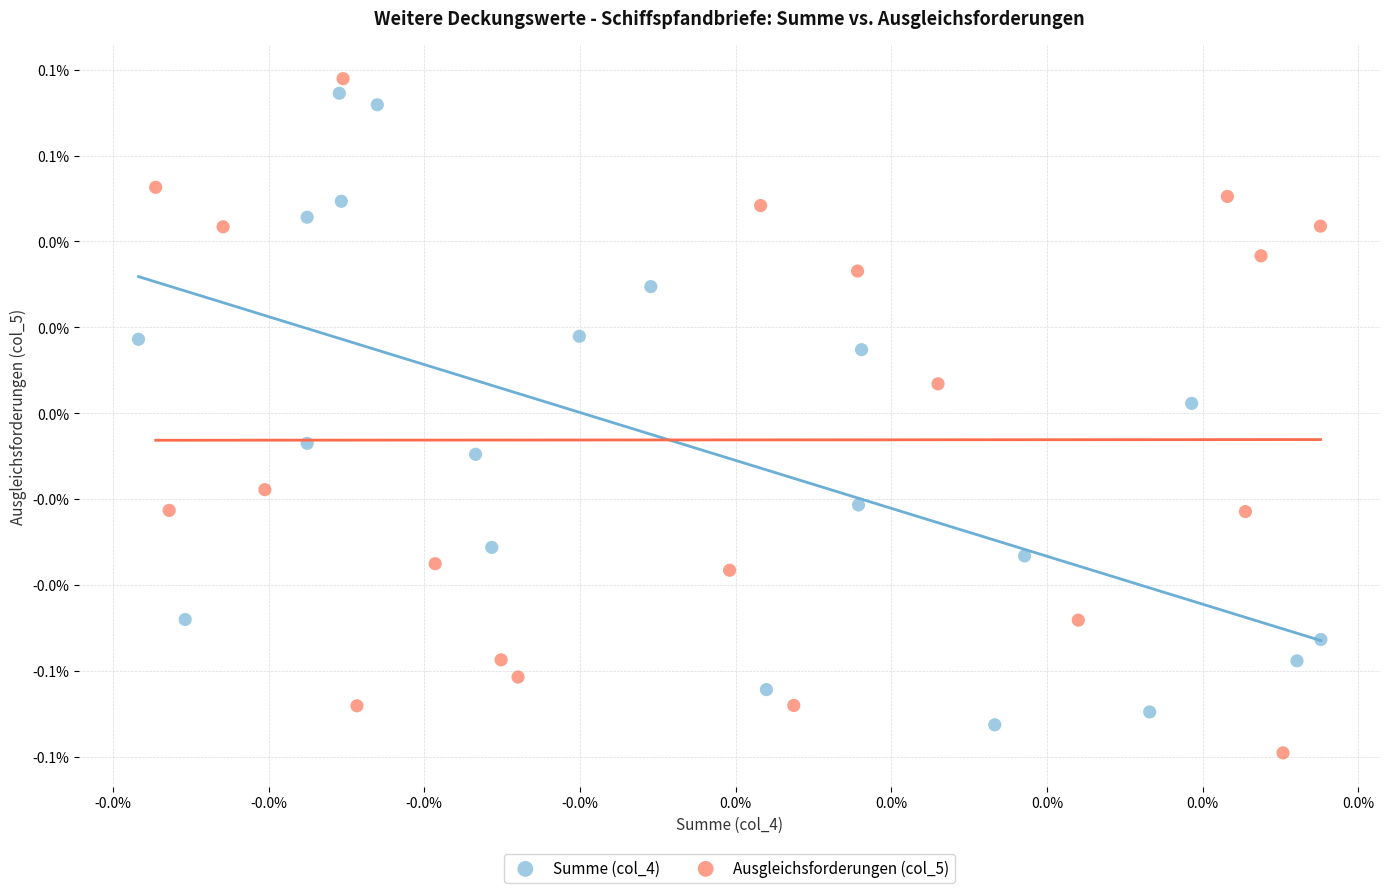

What are all the series names shown in the legend?

Summe (col_4), Ausgleichsforderungen (col_5)